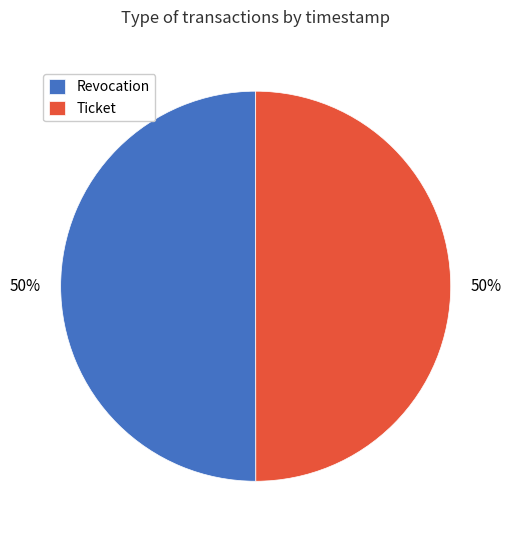

Combined, do Ticket and Revocation account for over 50%?

Yes